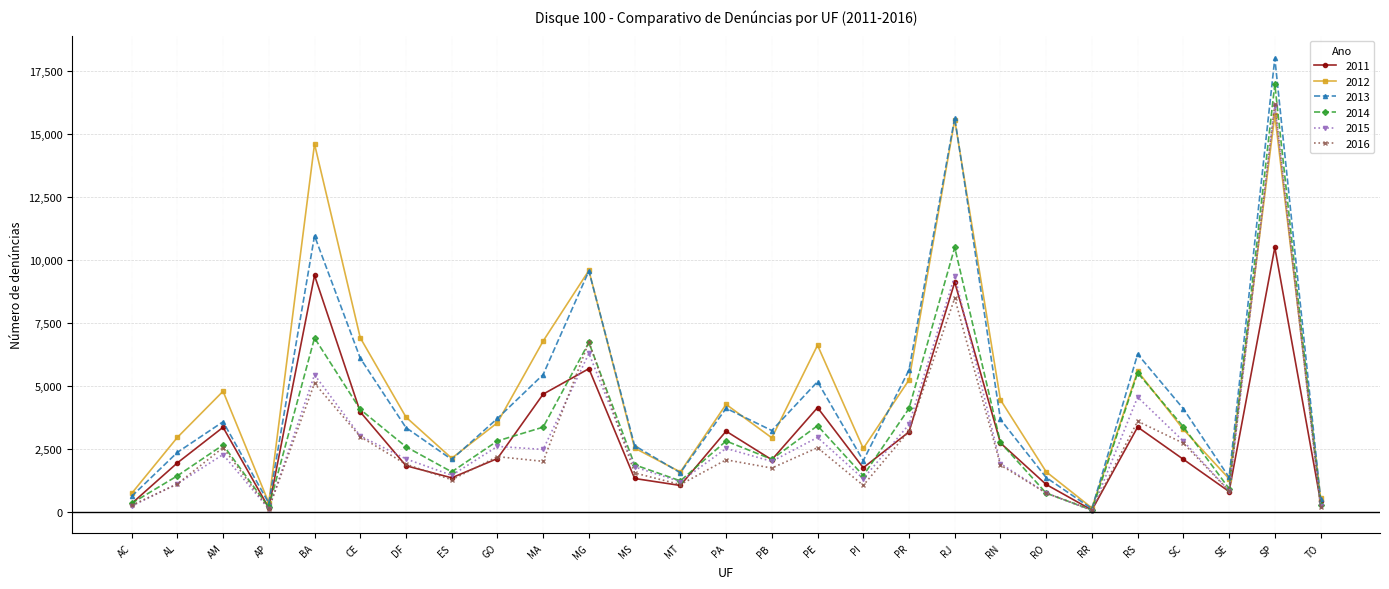

At which category does 2016 reach its first local peak?

AM